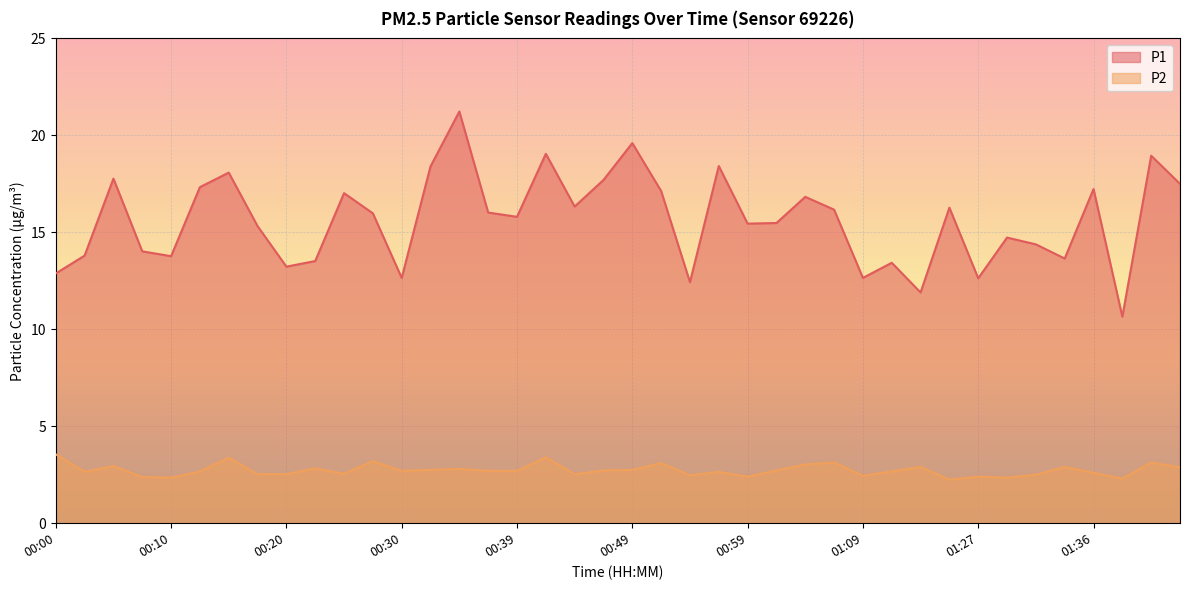

What position from the left is 01:32?

35